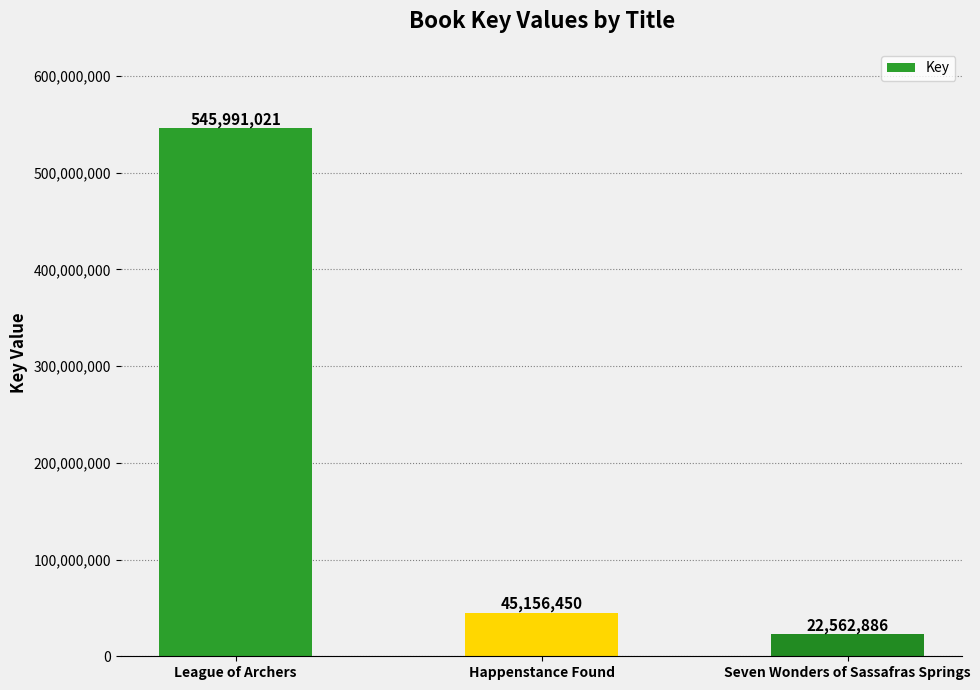

Where is the data nearest to the value 284276953?

Happenstance Found